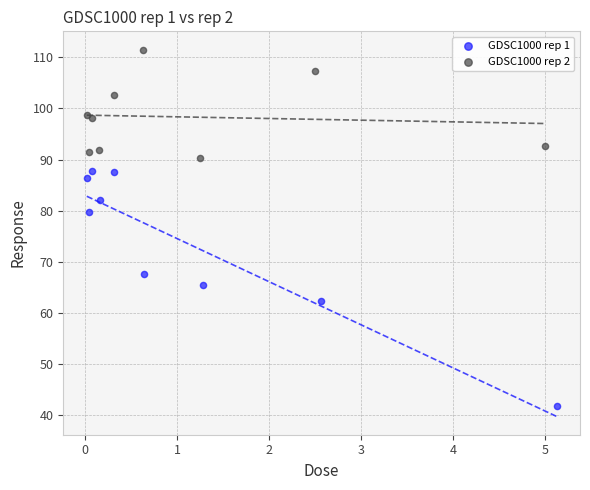

Which series has the widest spread of Y values?

GDSC1000 rep 1